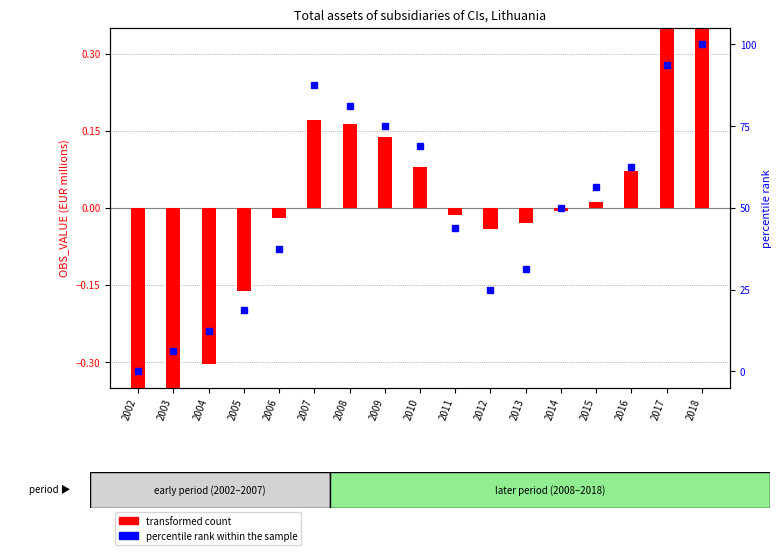

Which series changed the most between 2002 and 2007?

percentile rank within the sample